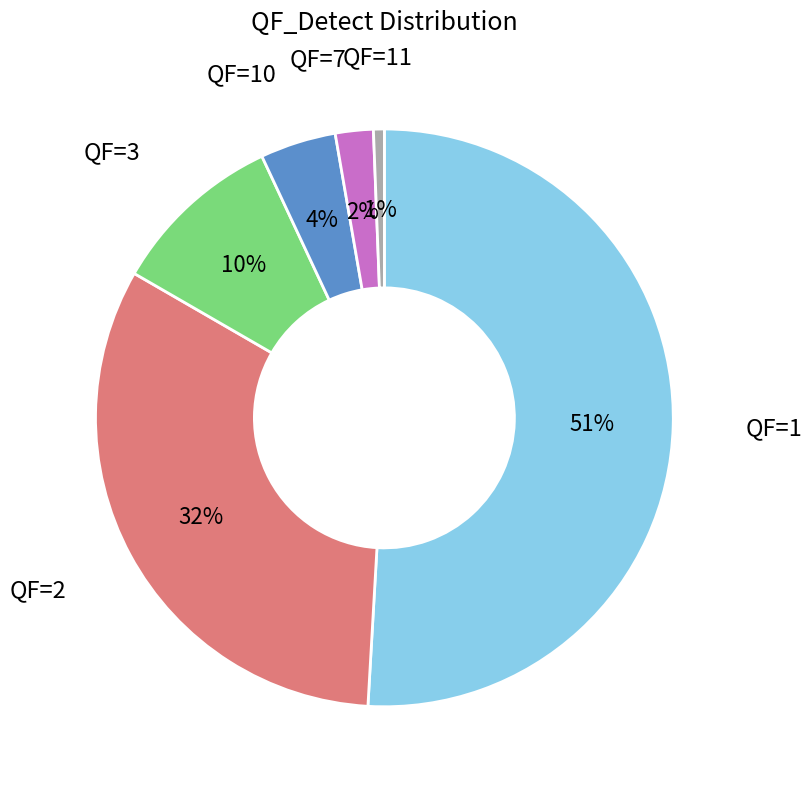

What is the majority slice?

QF=1